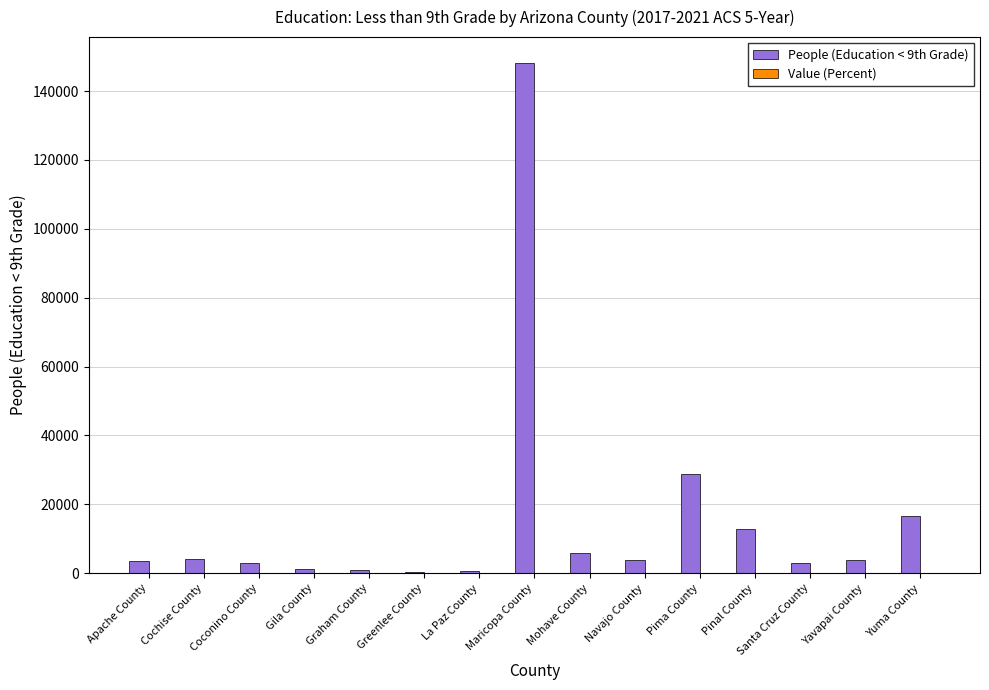

Is it true that People (Education < 9th Grade) equals 53092.6 at Maricopa County?

False